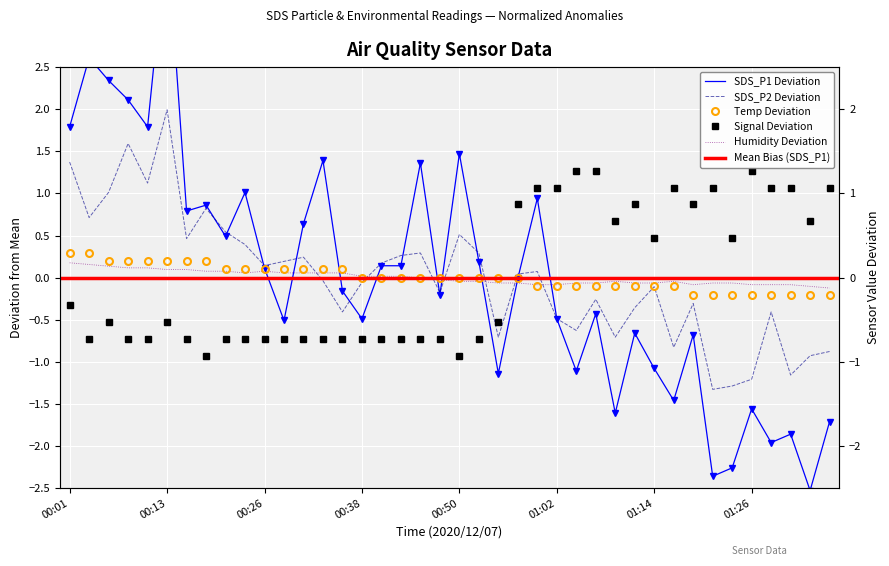

True or false: Temp has more than 0 points higher than both neighbors.

False